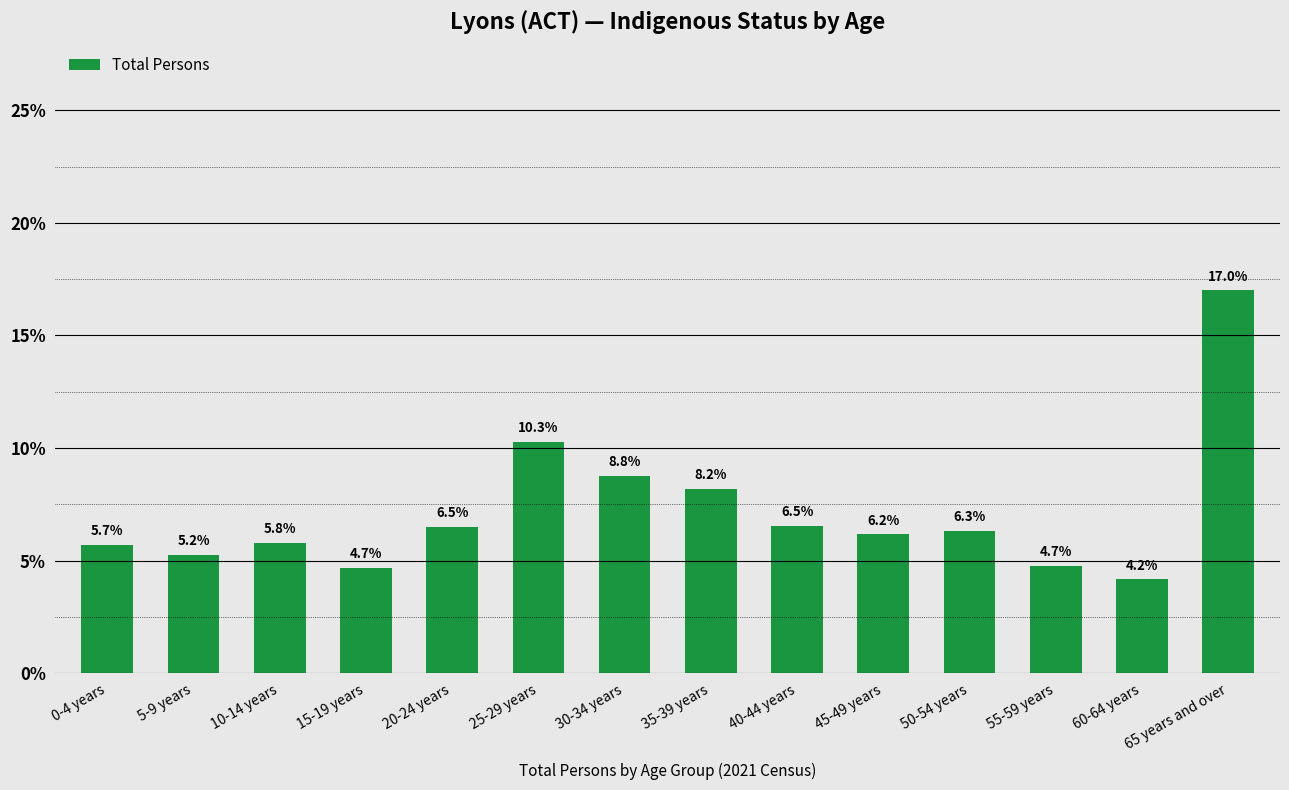

True or false: the data shows 5.8 at 10-14 years.

True